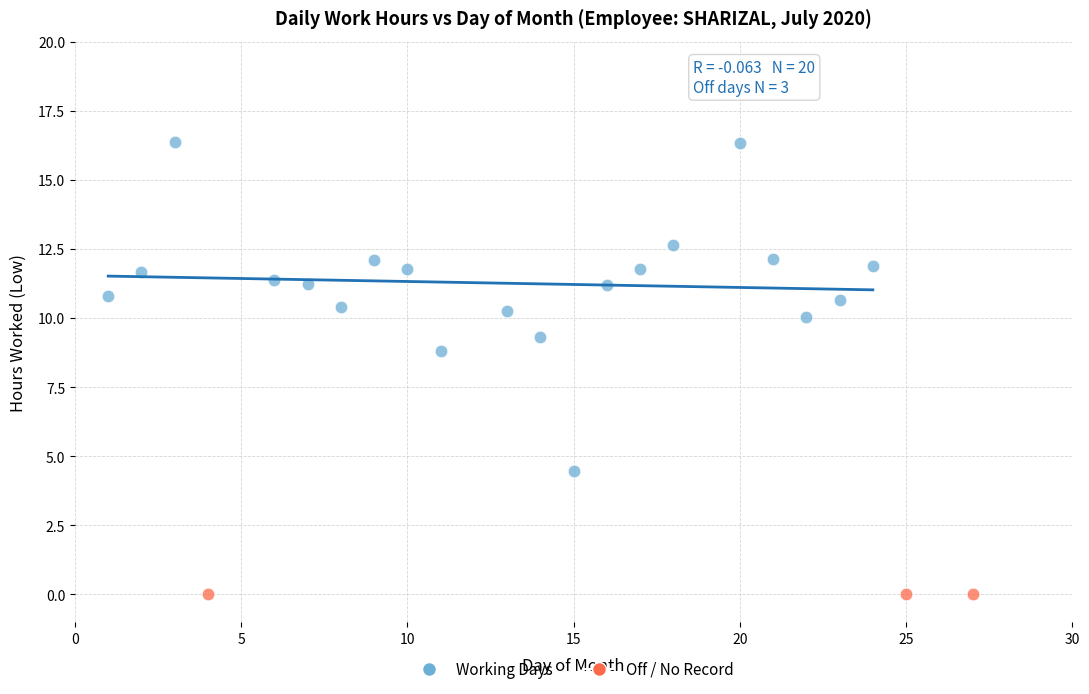

What are all the series names shown in the legend?

Working Days, Off / No Record